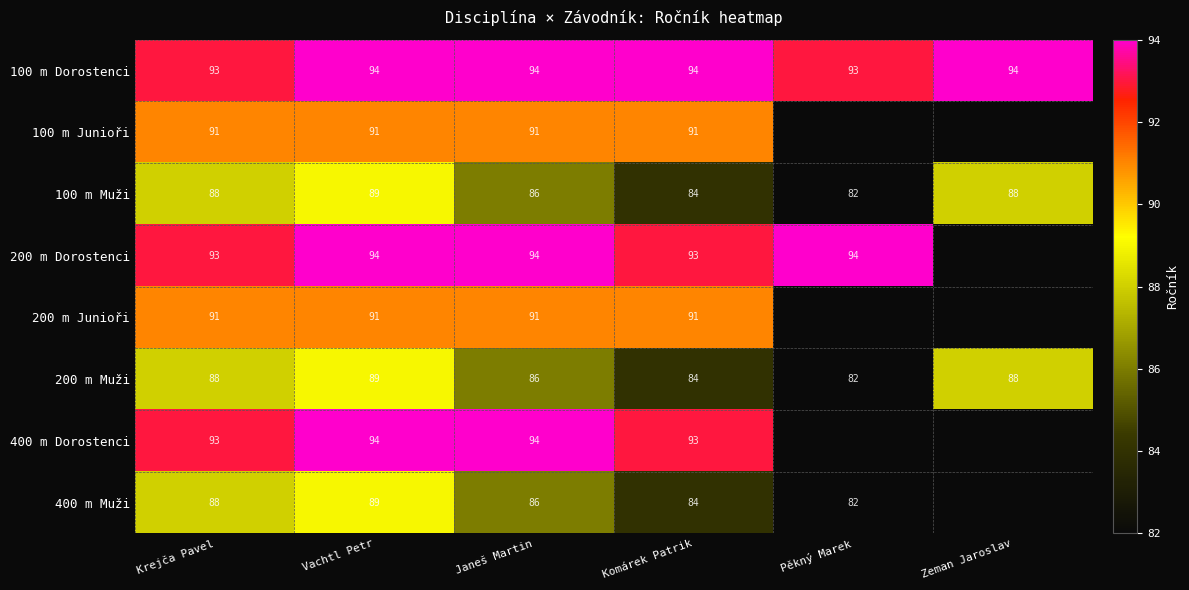

How many categories are shown in the chart?

6